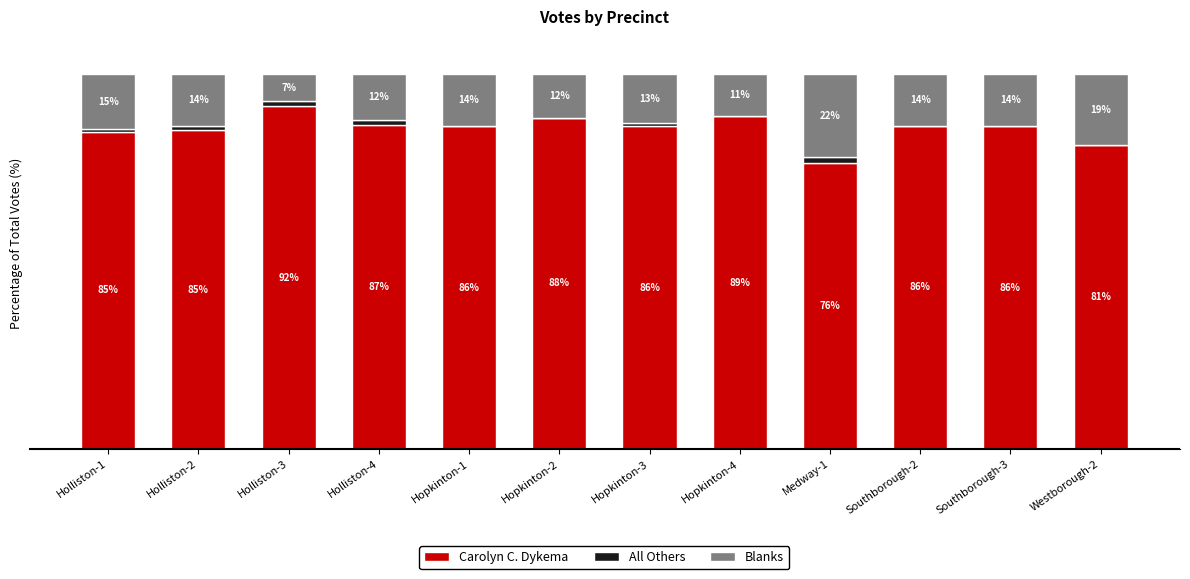

At which label does Carolyn C. Dykema first exceed 86?

Holliston-3